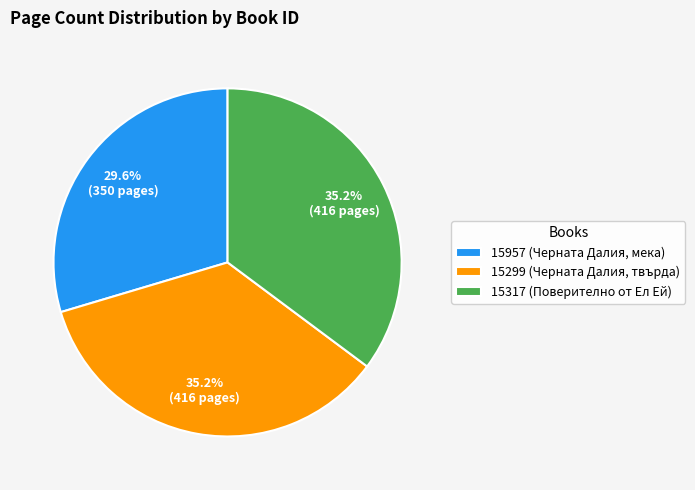

Is it true that 15317 (Поверително от Ел Ей) is 35% of the pie?

True